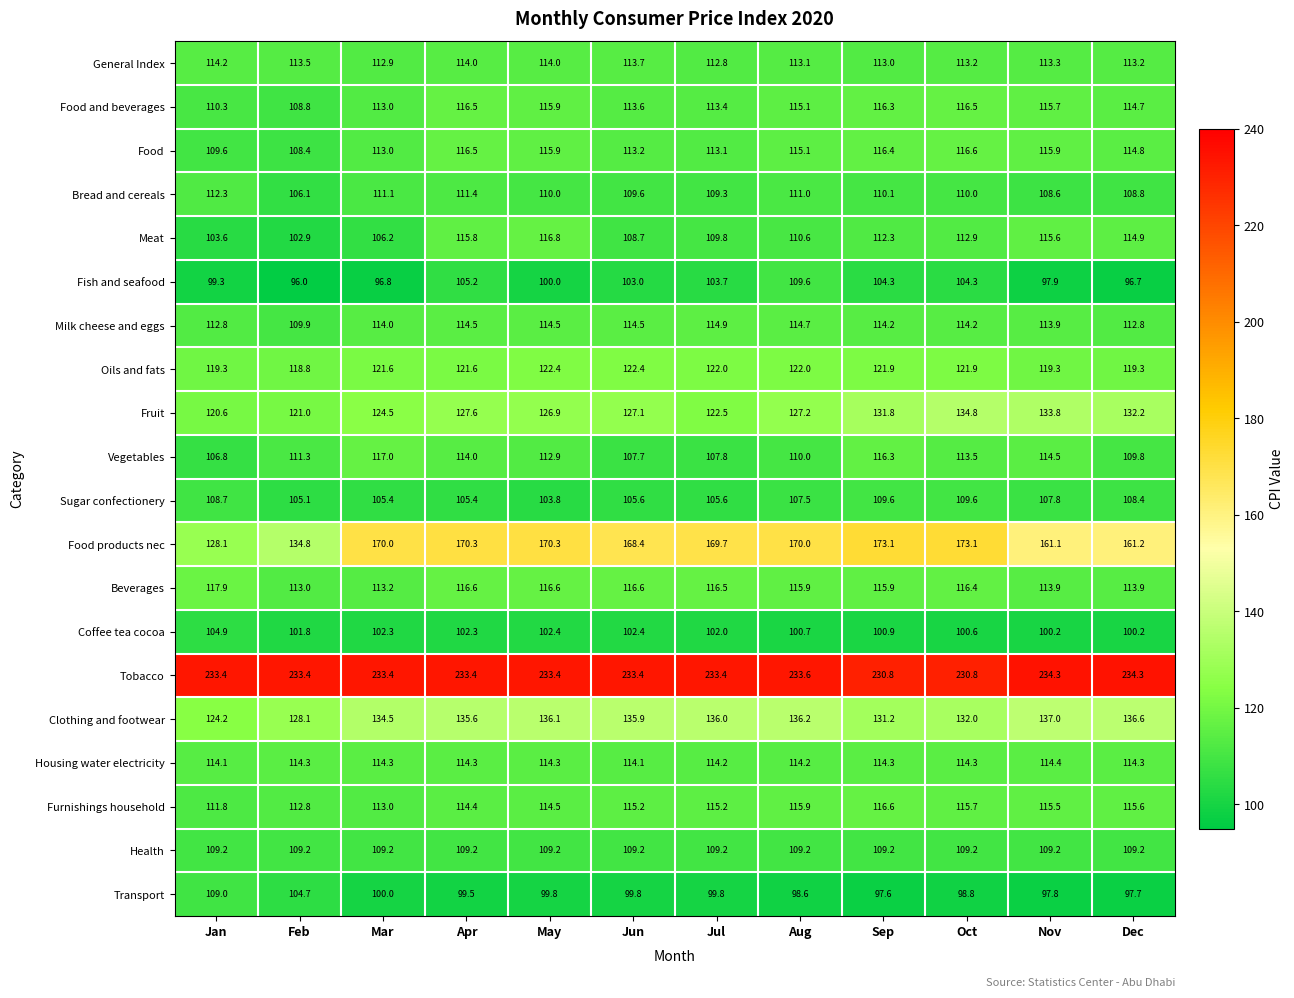

At which category is the sum across all series the highest?

Oct